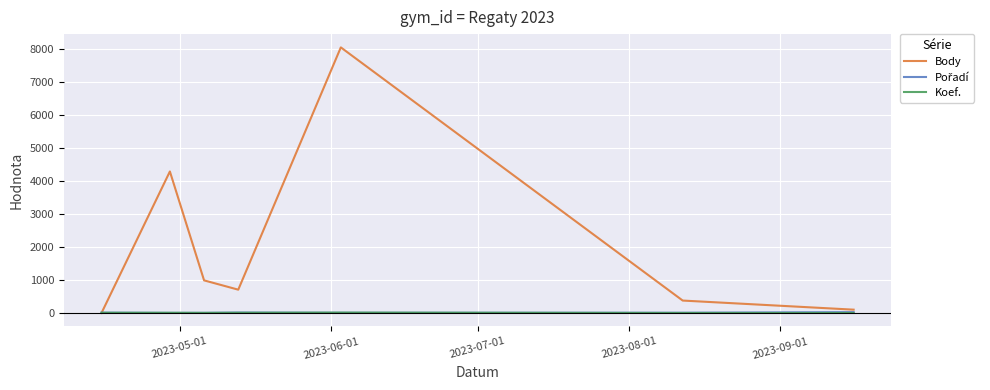

How many lines are shown in the chart?

3